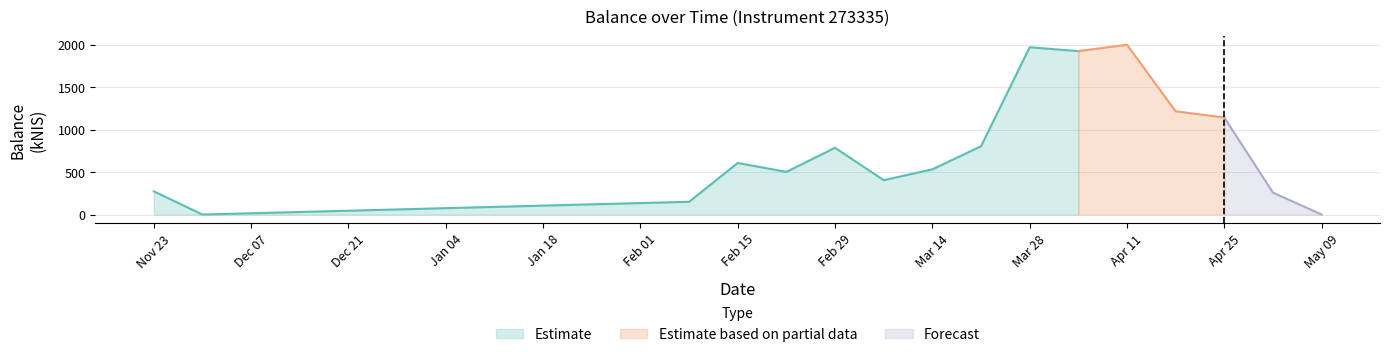

What is the approximate value at 2024-04-18?

1215.0